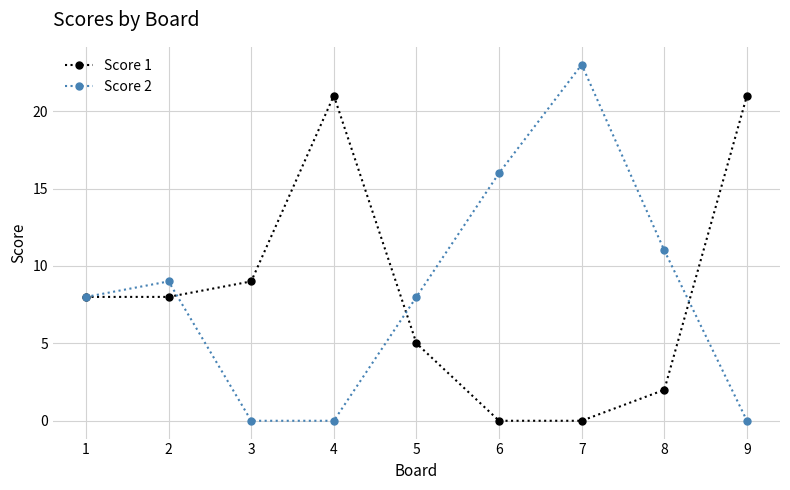

What is the value of the Score 1 point at the 2nd from the left?

8